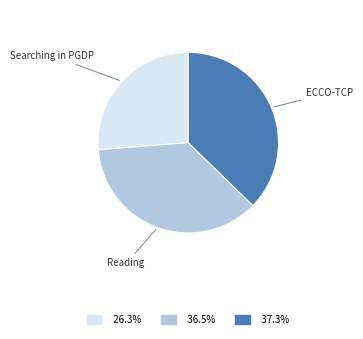

Is there a majority slice in this chart?

No